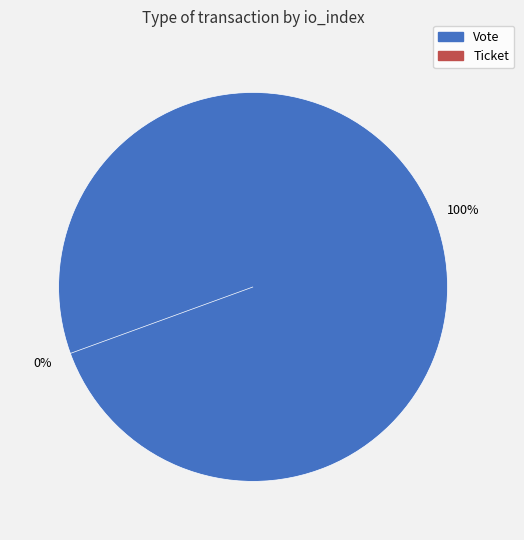

What is the total percentage of Vote and Ticket?

100.0%